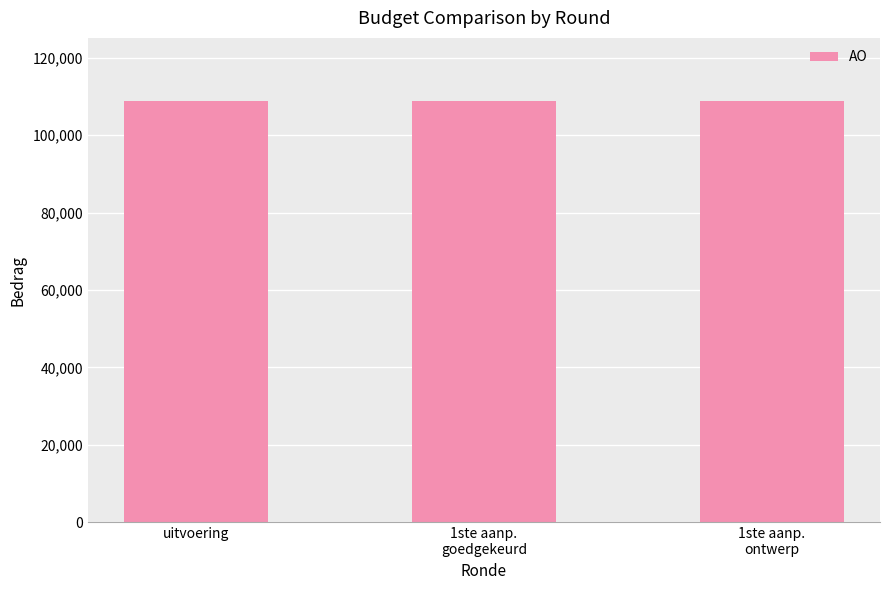

What is the value of the 3rd bar from the left?

108778